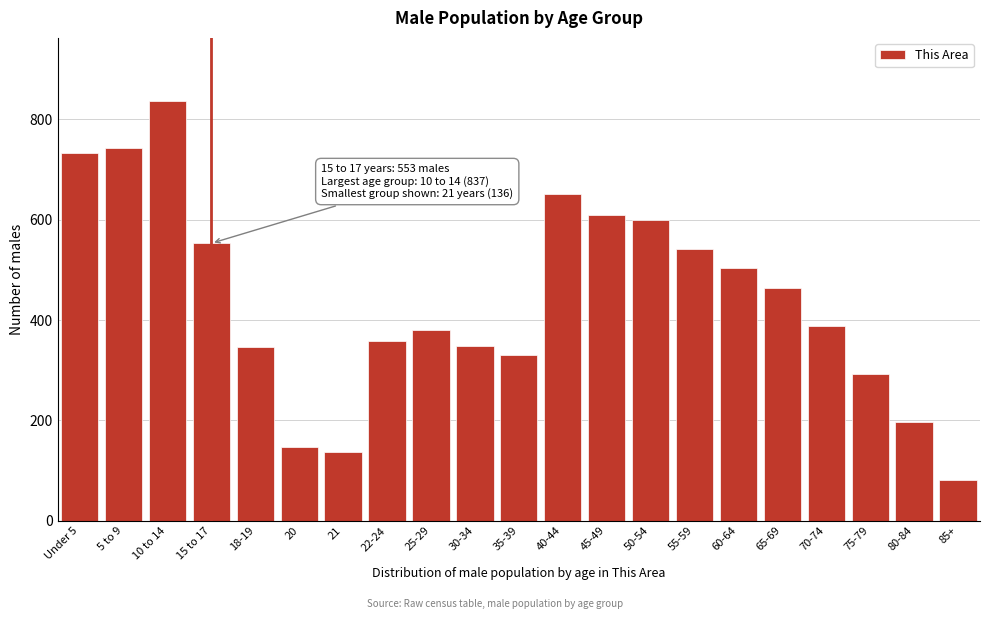

The value at 5 to 9 is 1197. True or false?

False